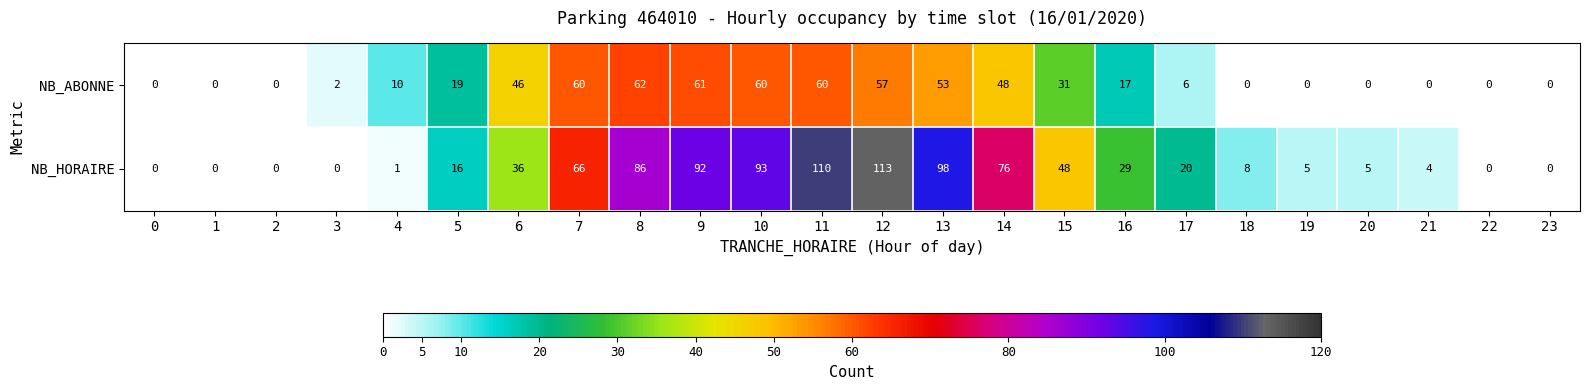

How many distinct data groups are displayed?

2